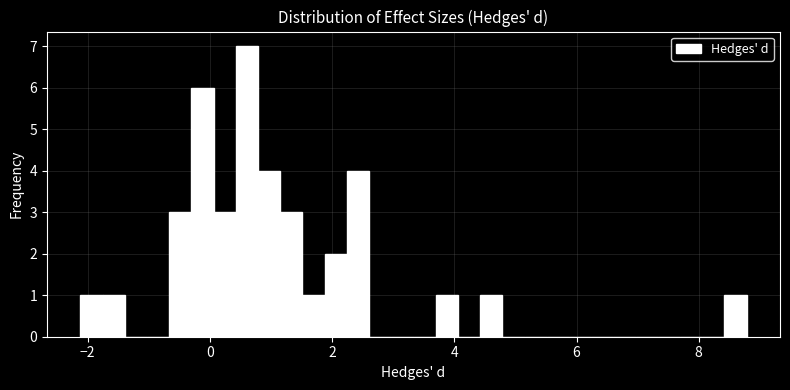

Around what value on the x-axis is the tallest bar? Give the approximate position of its centre, as read against the axis.

0.6